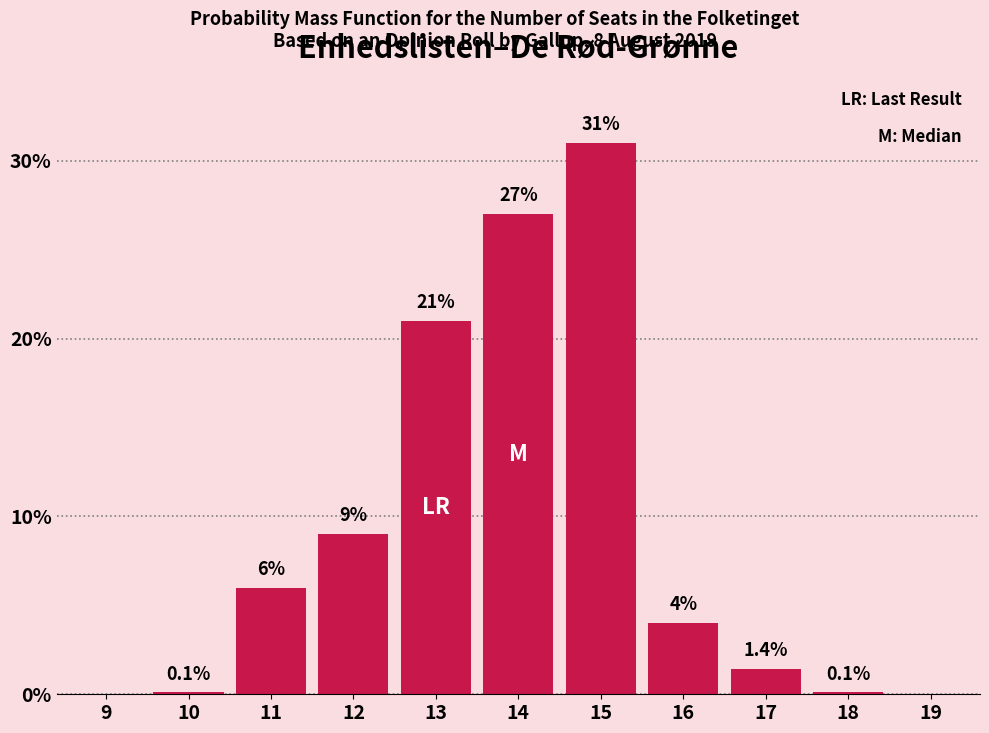

Reading right to left, list all the values displayed in this chart.

19=0.0	18=0.1	17=1.4	16=4.0	15=31.0	14=27.0	13=21.0	12=9.0	11=6.0	10=0.1	9=0.0